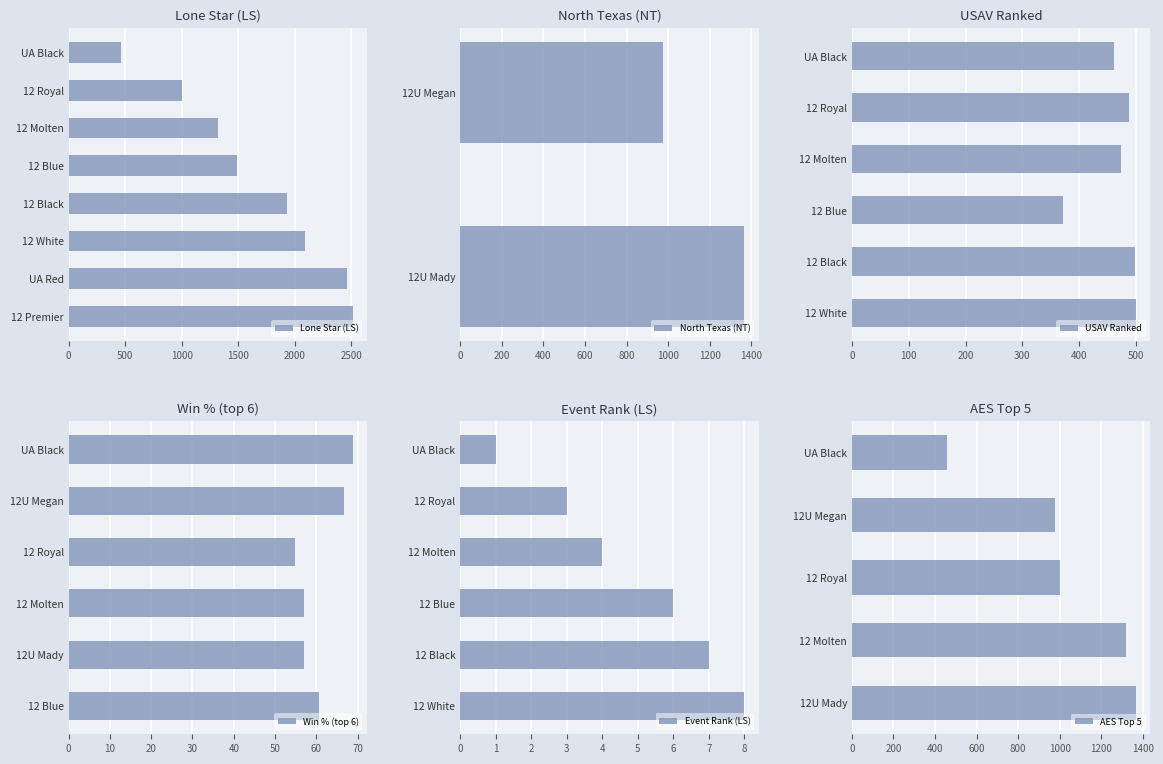

How many data points does each series have?

6